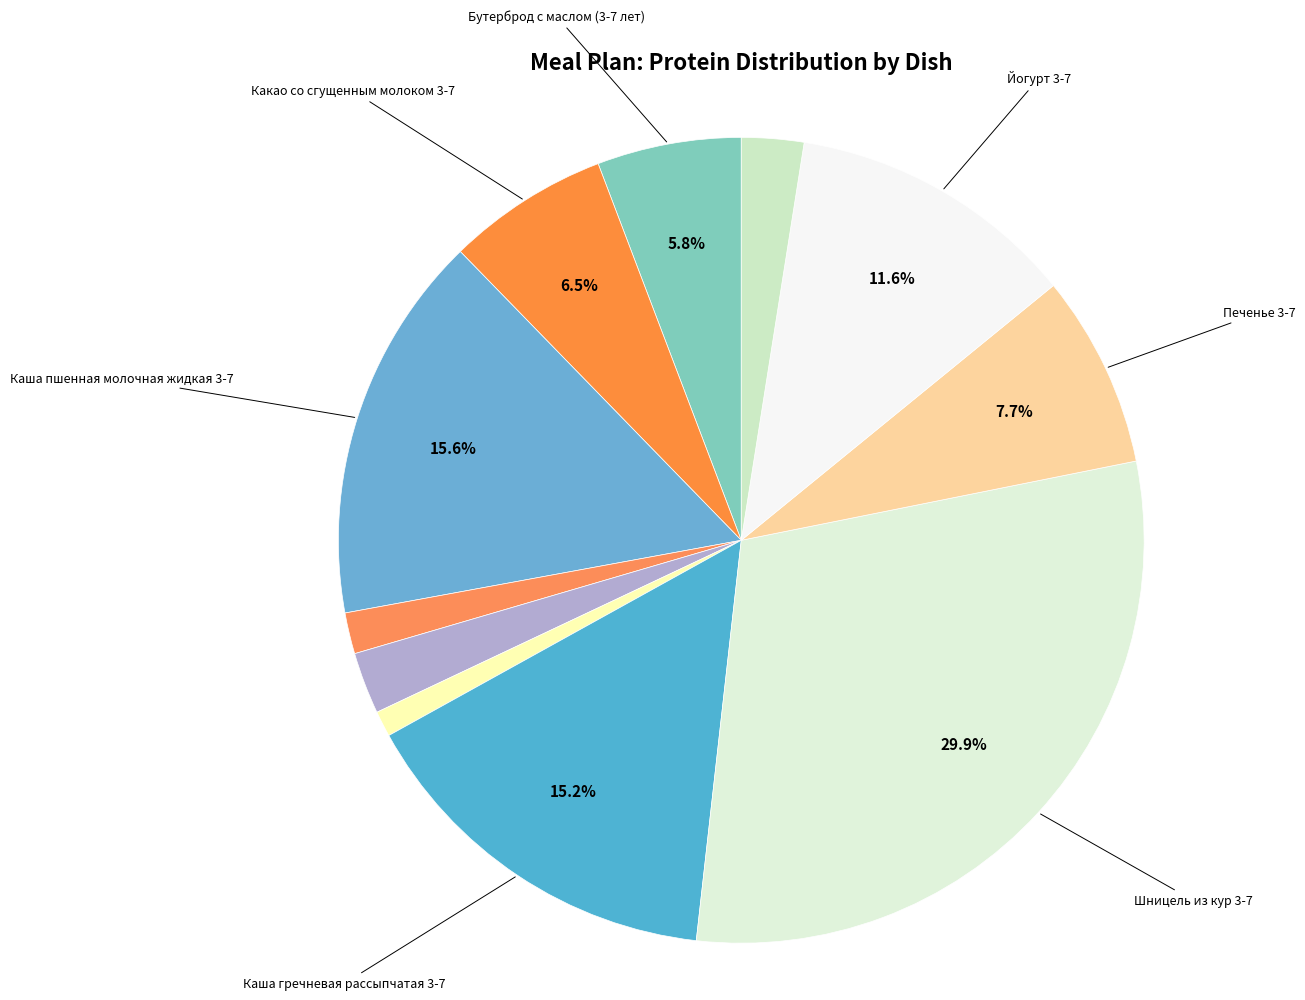

Rank the categories by value from lowest to highest.

Соус томатный 3-7, Плоды свежие (мандарин), Борщ с картофелем и свежей капустой 3-7, Запеканка капустная 3-7, Бутерброд с маслом (3-7 лет), Какао со сгущенным молоком 3-7, Печенье 3-7, Йогурт 3-7, Каша гречневая рассыпчатая 3-7, Каша пшенная молочная жидкая 3-7, Шницель из кур 3-7